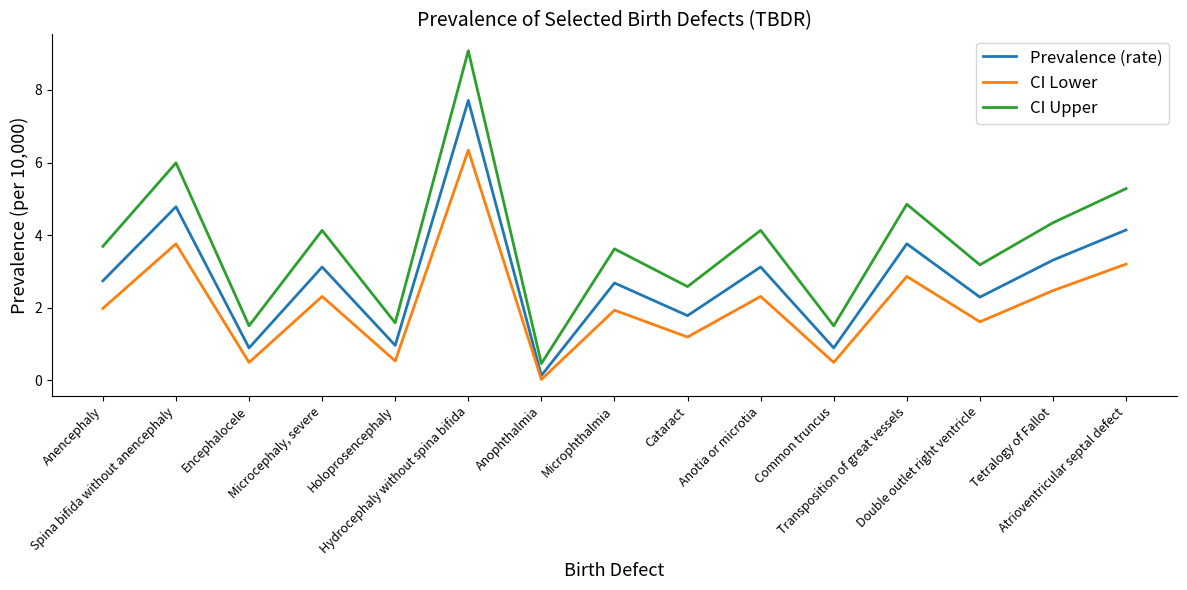

Which series has the largest range (max minus min)?

CI Upper